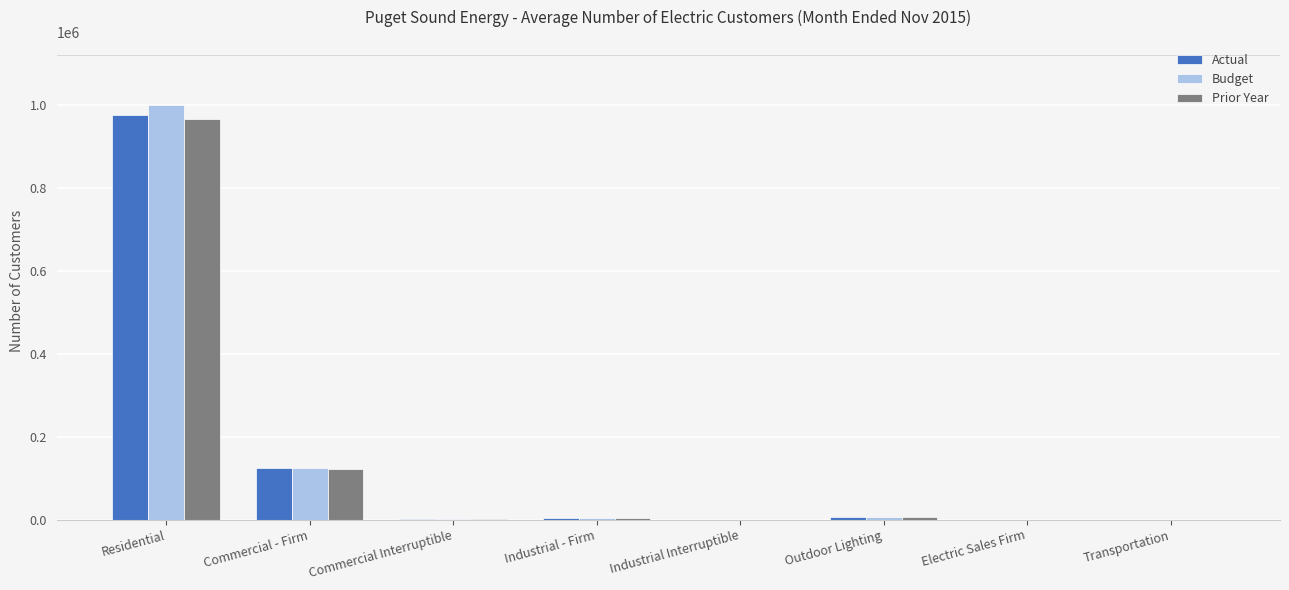

How many groups of bars are there?

8